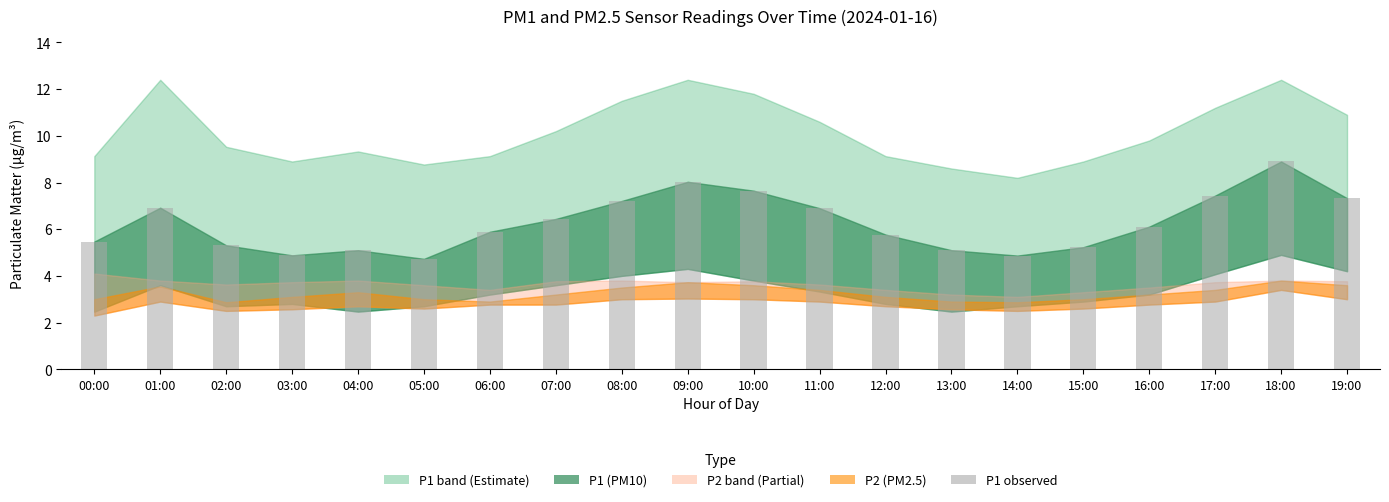

What is the sum of the values at 03:00 and 14:00?

9.8